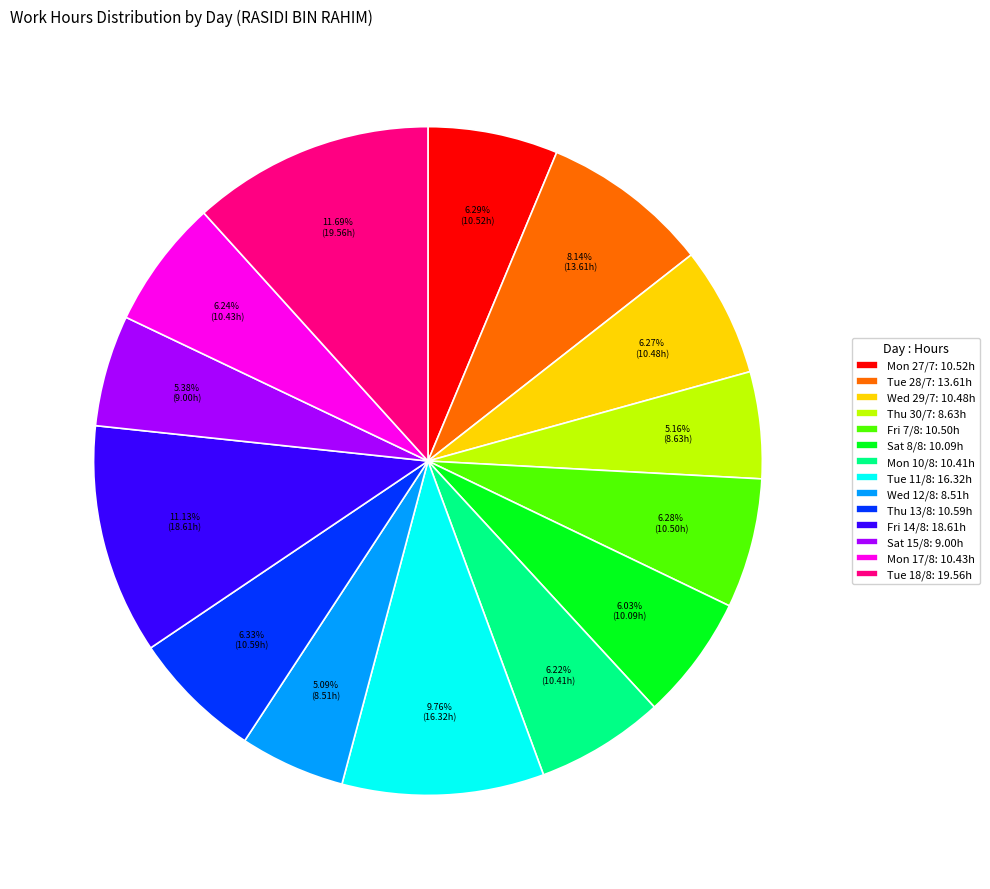

How many slices are in this pie chart?

14